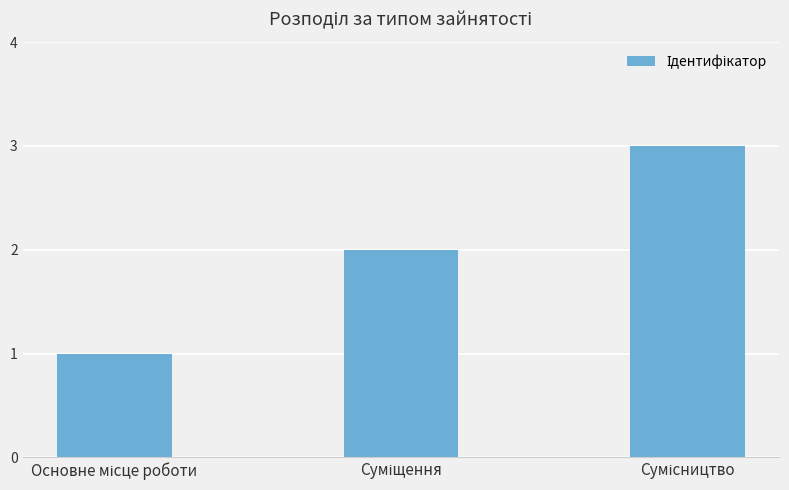

What is the greatest value displayed?

3